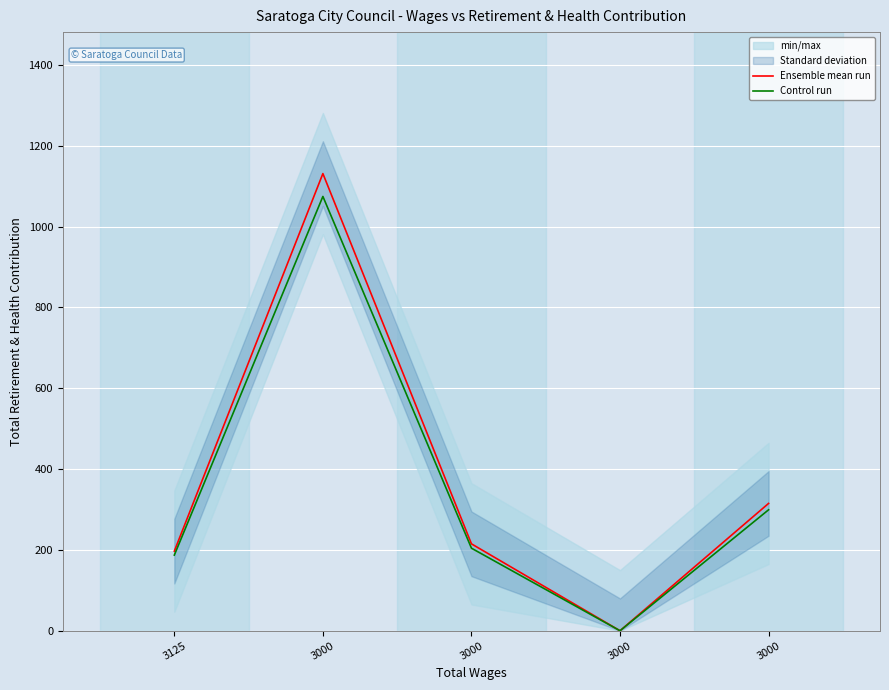

True or false: Ensemble mean run and Control run intersect in this chart.

False